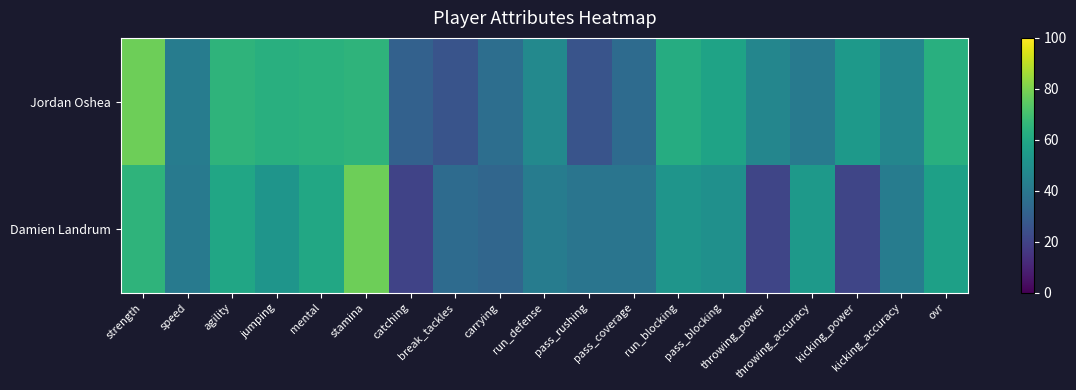

Reading left to right, list all the values displayed in this chart.

Jordan Oshea: strength=78	speed=42	agility=65	jumping=63	mental=64	stamina=65	catching=31	break_tackles=26	carrying=36	run_defense=47	pass_rushing=26	pass_coverage=35	run_blocking=62	pass_blocking=58	throwing_power=46	throwing_accuracy=41	kicking_power=54	kicking_accuracy=46	ovr=63
Damien Landrum: strength=65	speed=41	agility=59	jumping=52	mental=60	stamina=78	catching=20	break_tackles=35	carrying=33	run_defense=42	pass_rushing=39	pass_coverage=39	run_blocking=52	pass_blocking=50	throwing_power=21	throwing_accuracy=54	kicking_power=21	kicking_accuracy=42	ovr=57